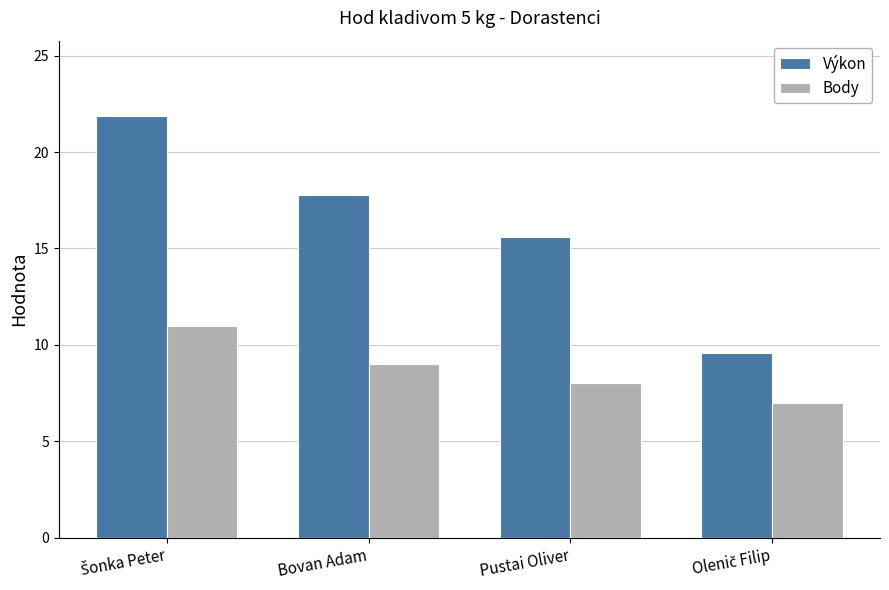

What is the value of the Výkon bar at the 3rd from the left?

15.6